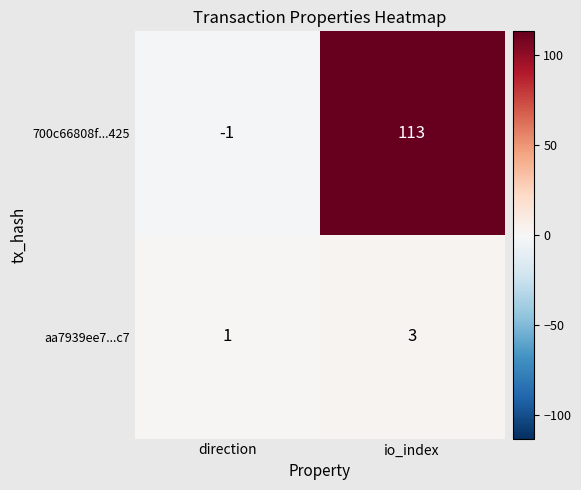

List the series in order of their overall mean, lowest first.

aa7939ee7...c7, 700c66808f...425